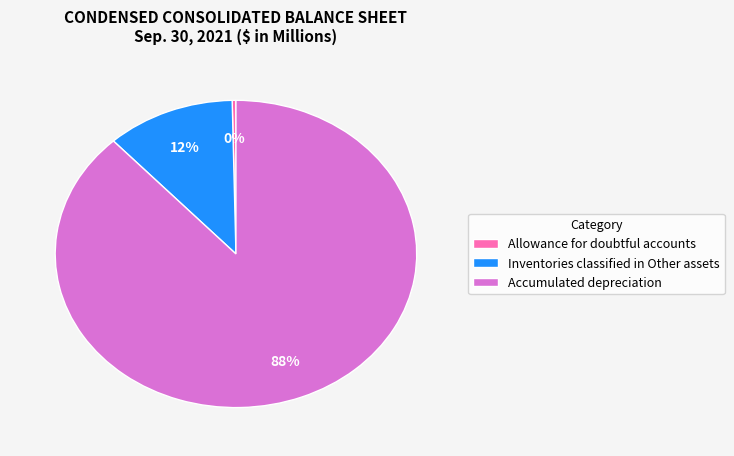

Does any single category account for the majority?

Yes